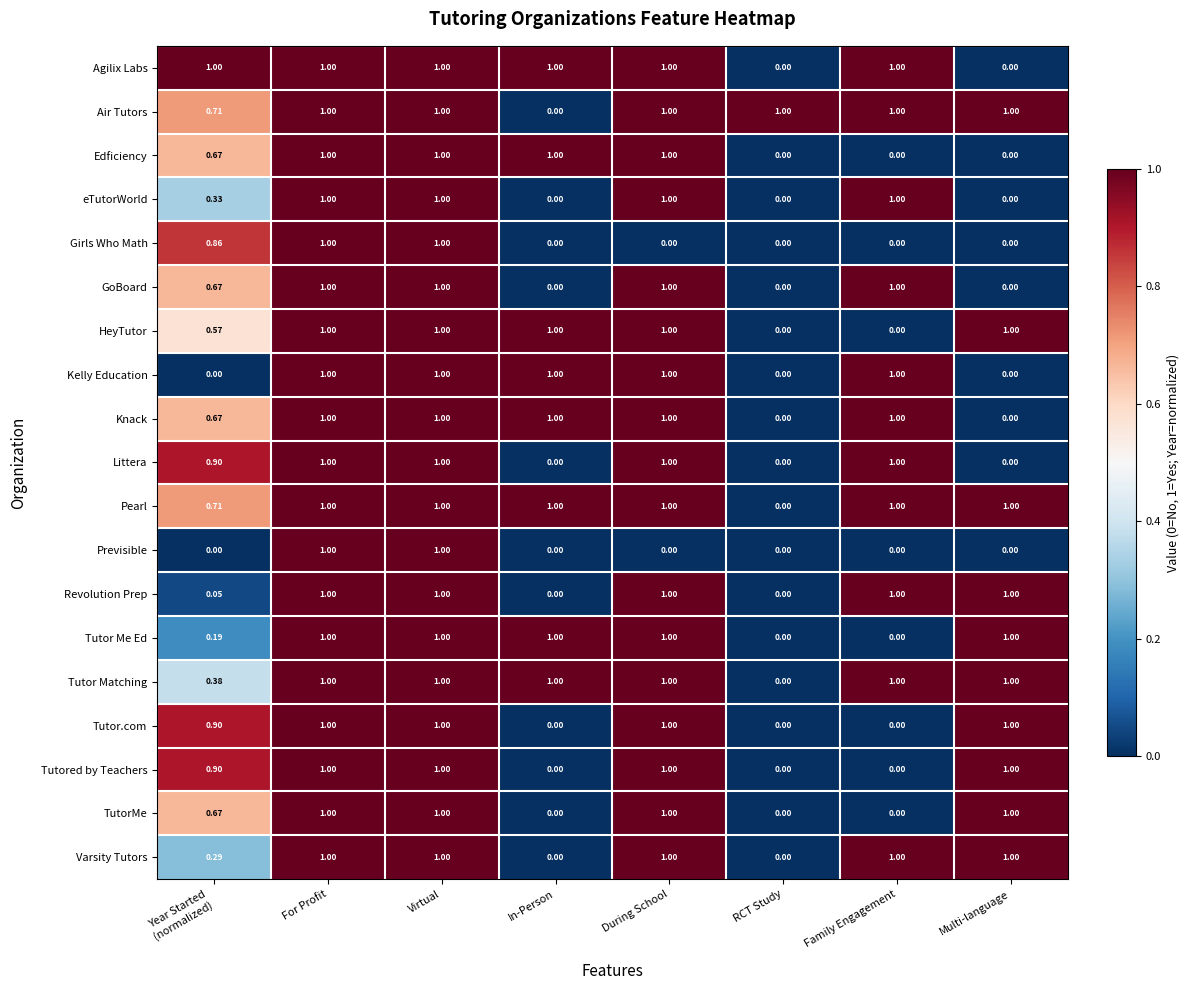

Is the value of Edficiency at Family Engagement greater than the value of Previsible at Virtual?

No